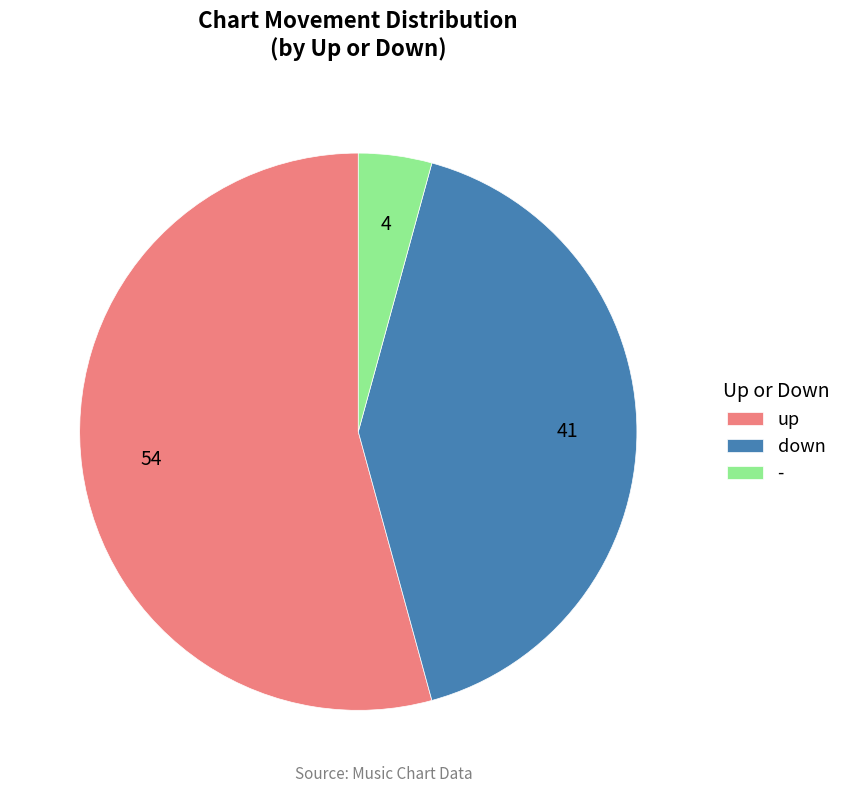

Which slice is the smallest?

-